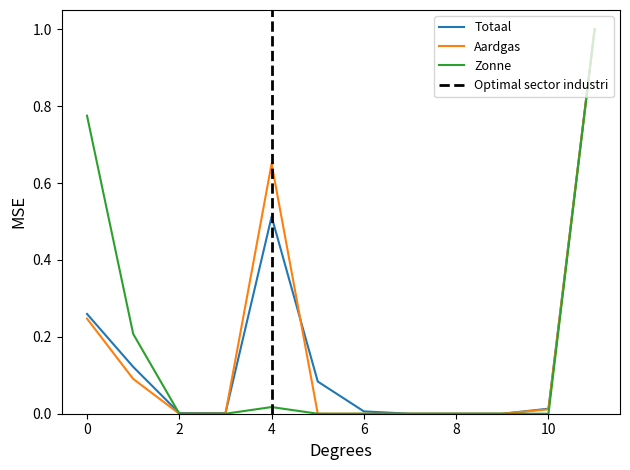

Where is the first local maximum for Zonne?

4